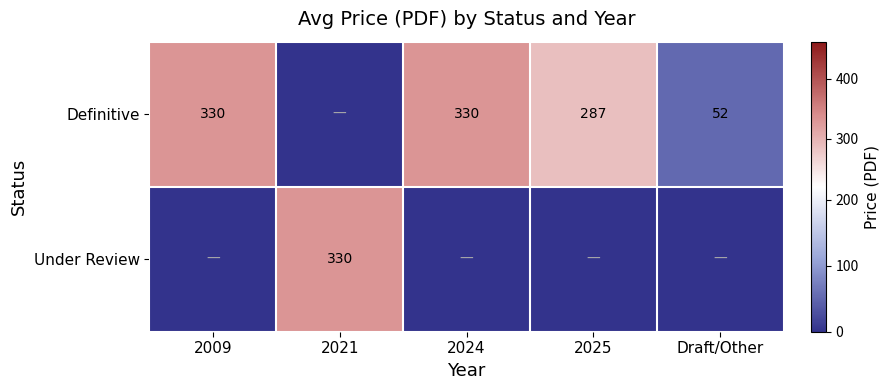

The Under Review series shows 330 at 2021. True or false?

True